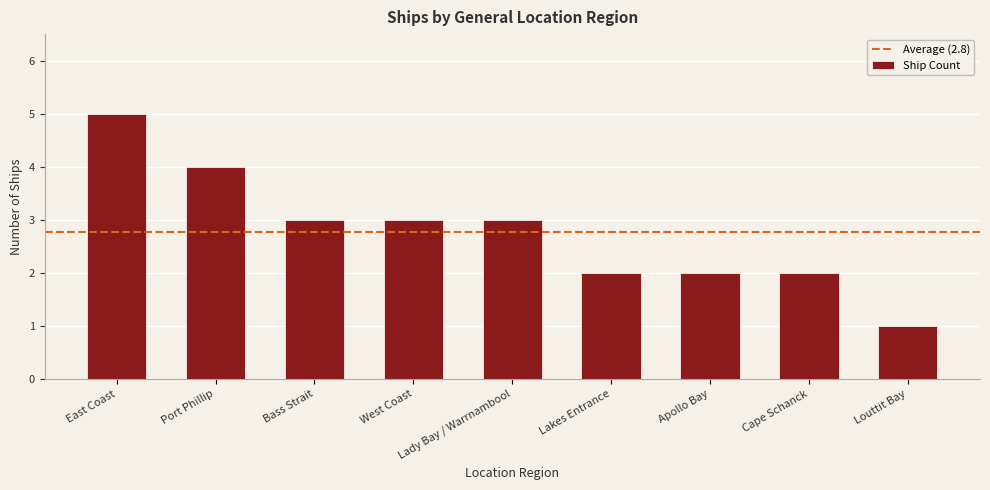

Count the values in the range 2 to 3.

6